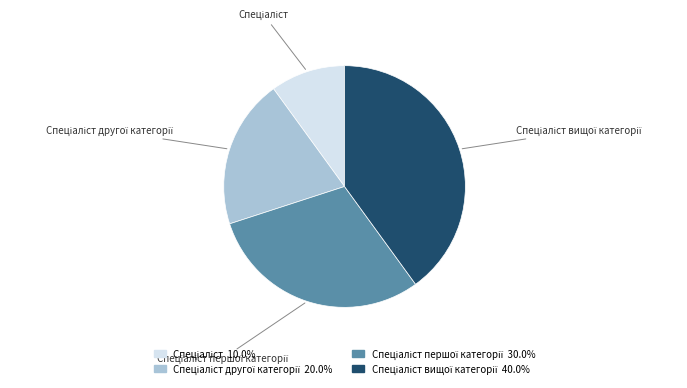

Is there any slice that represents more than half of the pie?

No